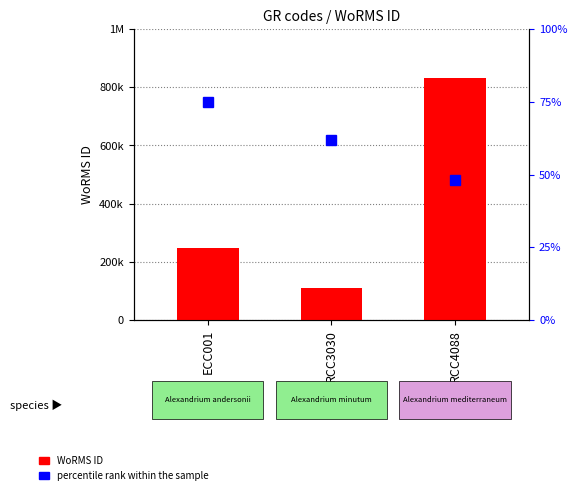

What is the difference between the WoRMS ID values at ECC001 and RCC3030?

137124